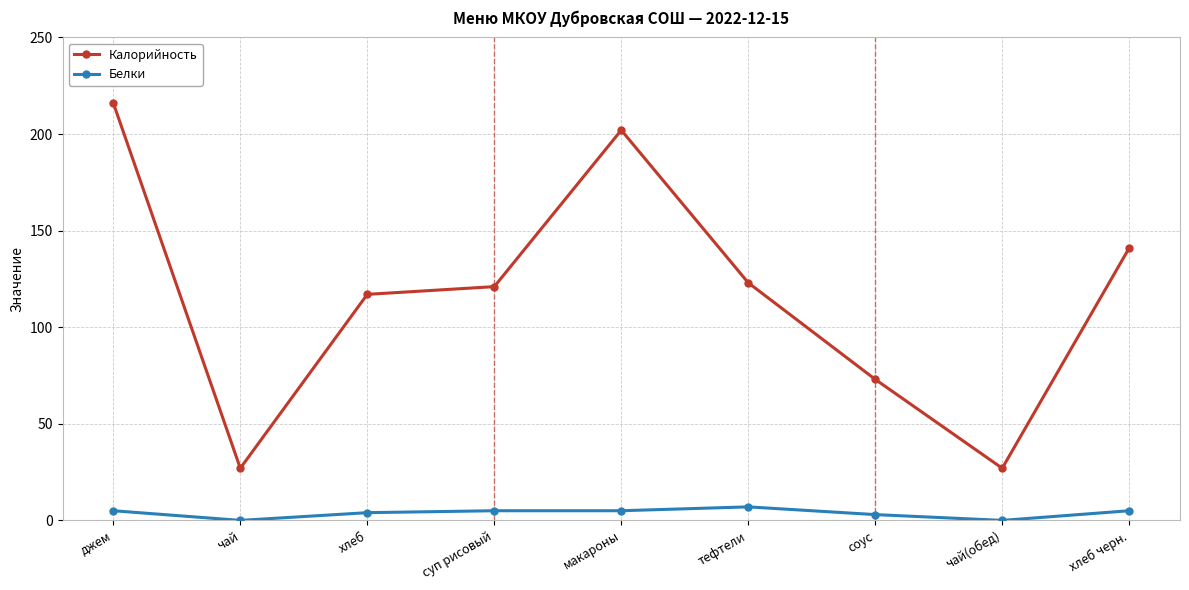

What is the maximum value for Белки?

7